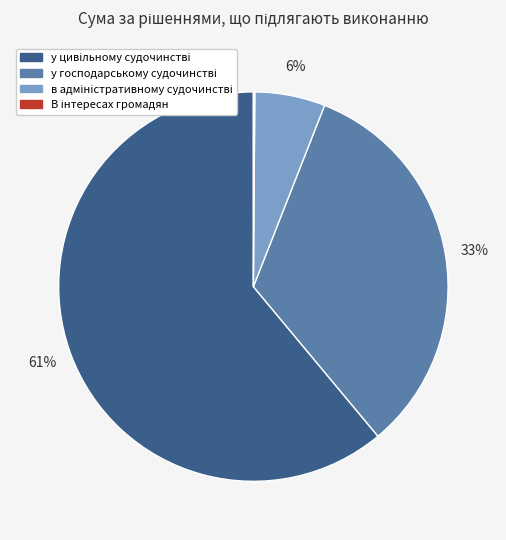

Is there any slice that represents more than half of the pie?

Yes